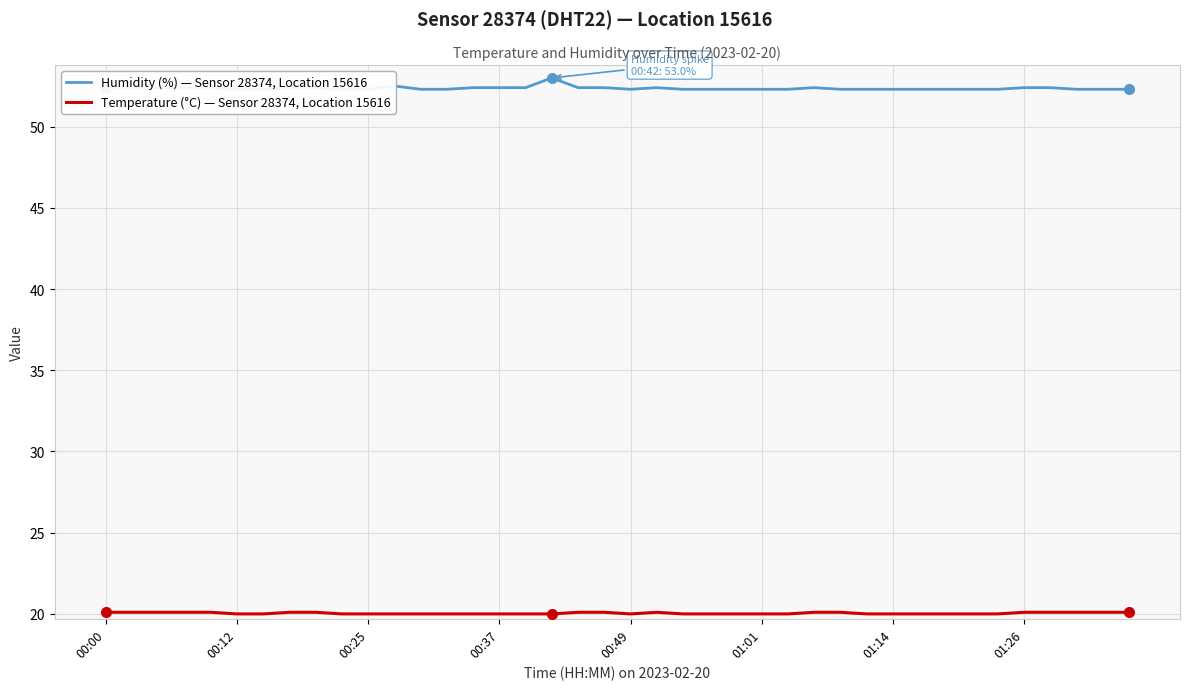

True or false: Temperature (°C) — Sensor 28374, Location 15616 and Humidity (%) — Sensor 28374, Location 15616 intersect in this chart.

False